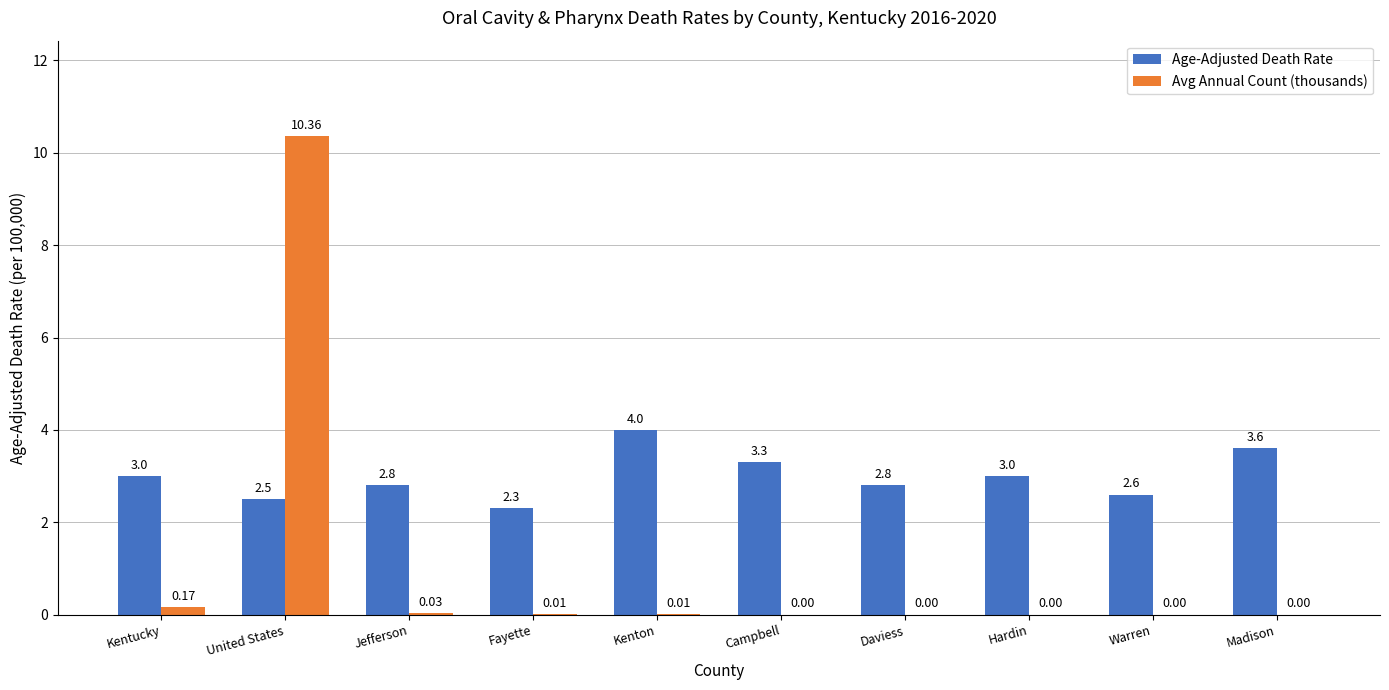

What is the highest value of the Age-Adjusted Death Rate series?

4.0